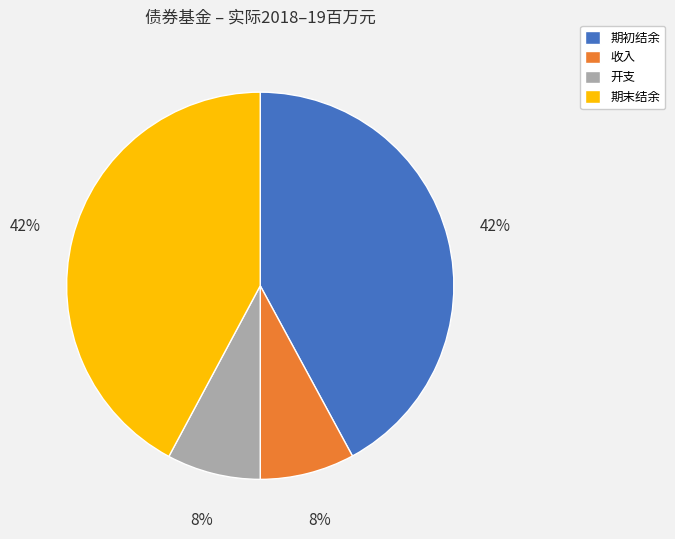

Which has a higher value, 期初结余 or 开支?

期初结余